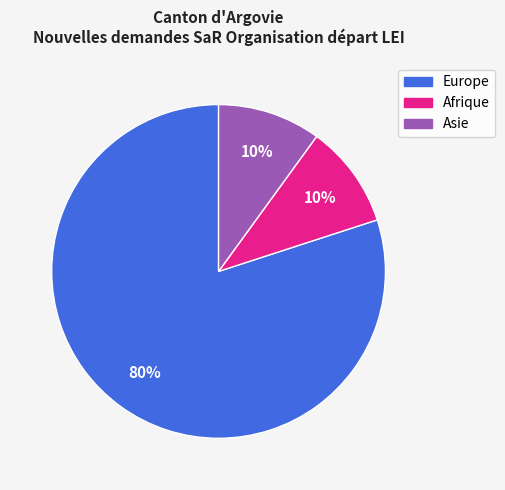

To the nearest percent, what is the difference between the largest and smallest slice percentages?

70%